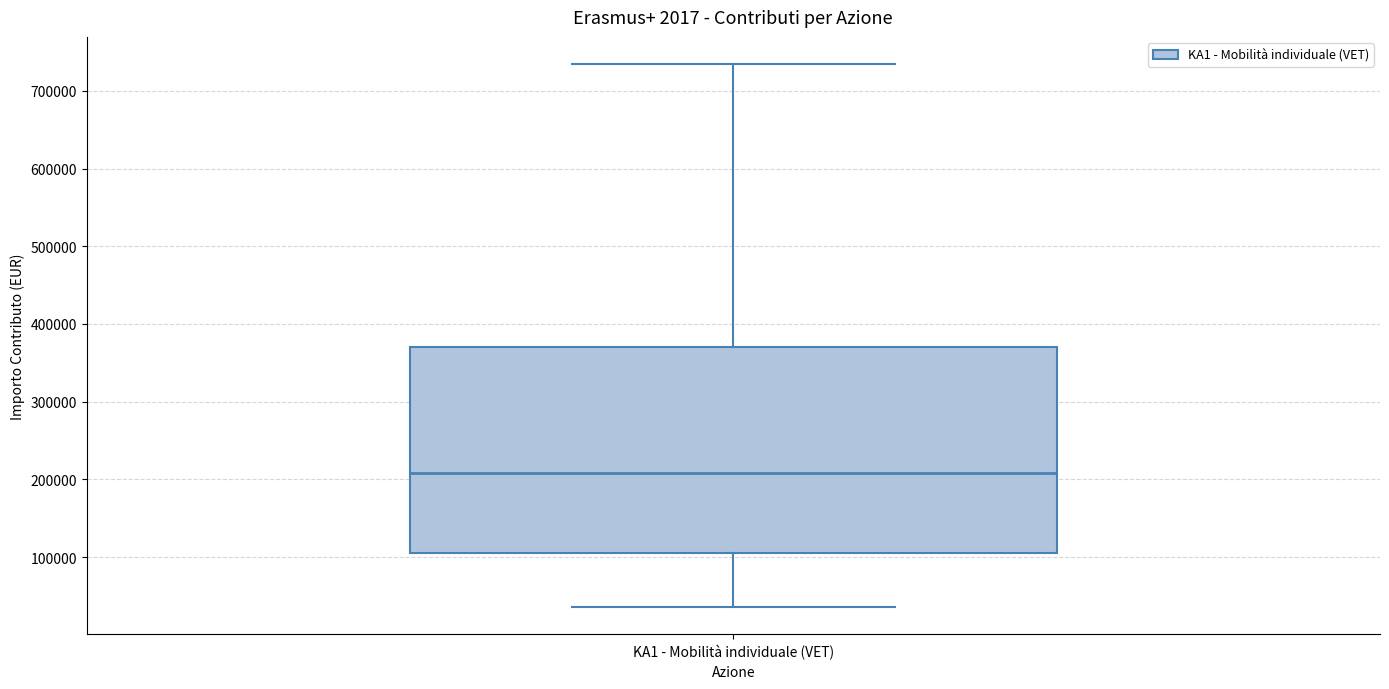

Transcribe this box plot: give where the median line is, the range the box spans, and where the two whiskers end, as read against the y-axis. The values are not printed on the chart, so give them approximately, as read against the axis.

median 210000, box 110000 to 370000, whiskers 40000 to 730000